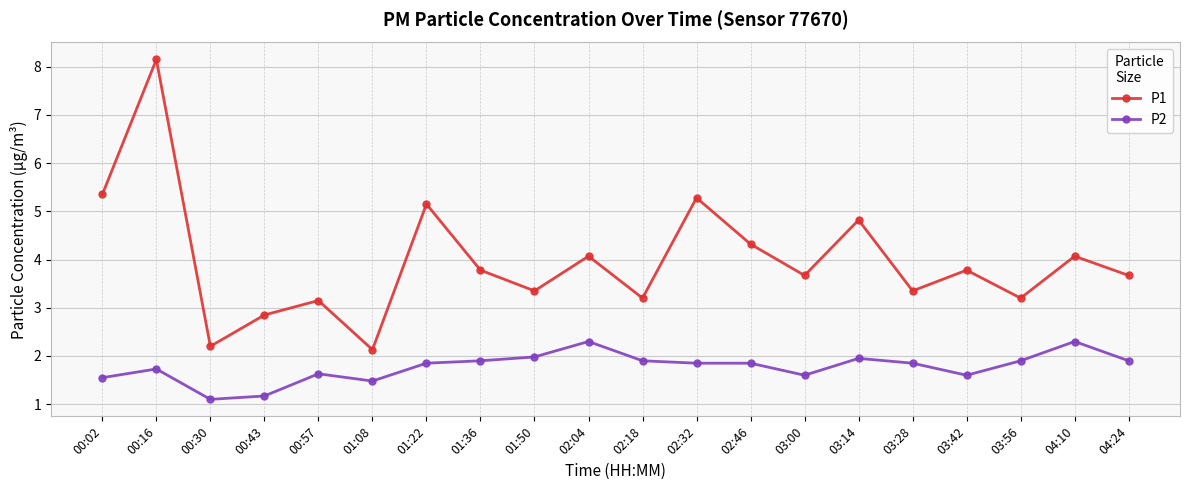

True or false: P1 has a value of 4.8 at 03:14.

True